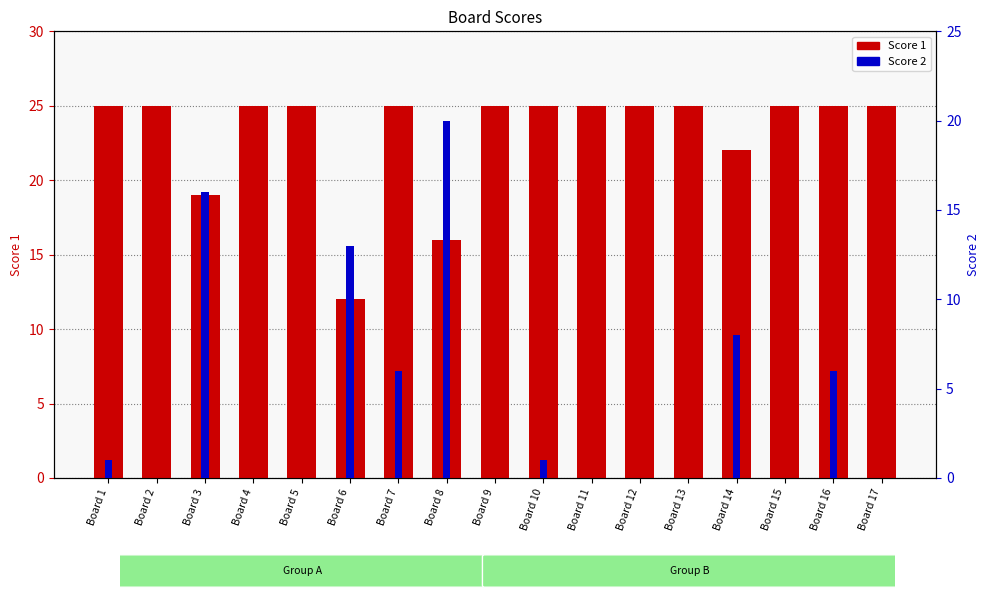

Which series has the largest total across all categories?

Score 1